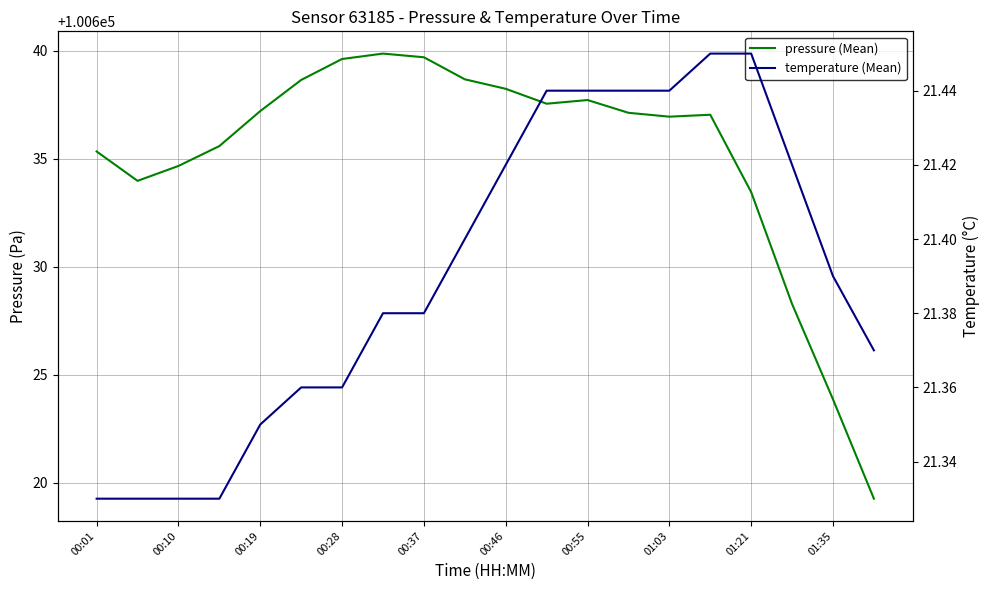

How many distinct data groups are displayed?

2